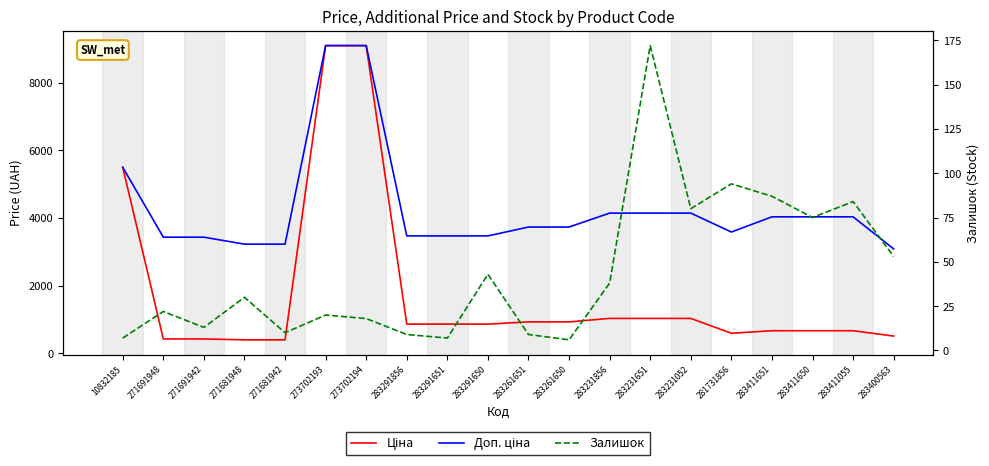

What is the difference between the second highest and second lowest values in the Залишок series?

87.0